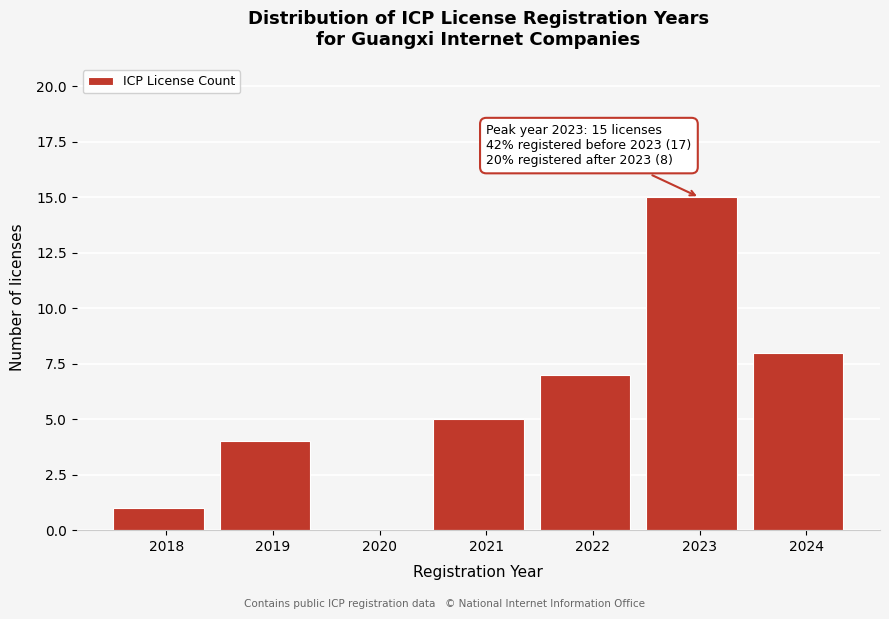

Reading left to right, transcribe all the data shown in this chart.

2018=1	2019=4	2020=0	2021=5	2022=7	2023=15	2024=8